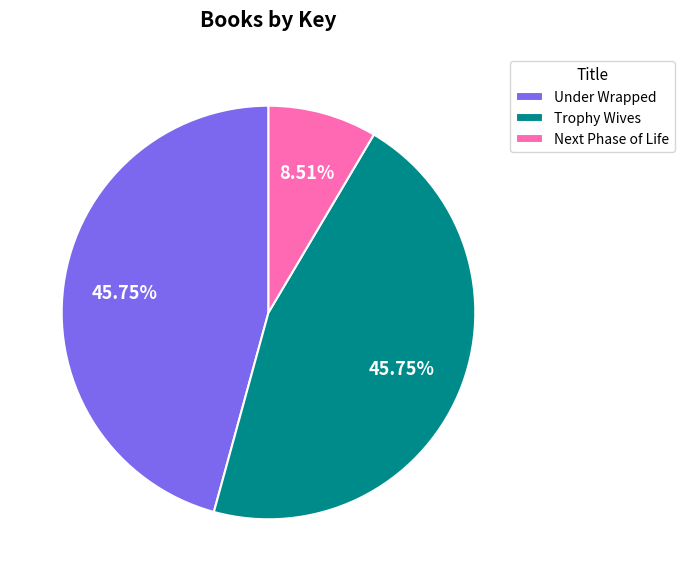

To the nearest percent, what is the difference between the Next Phase of Life and Under Wrapped slice percentages?

37%